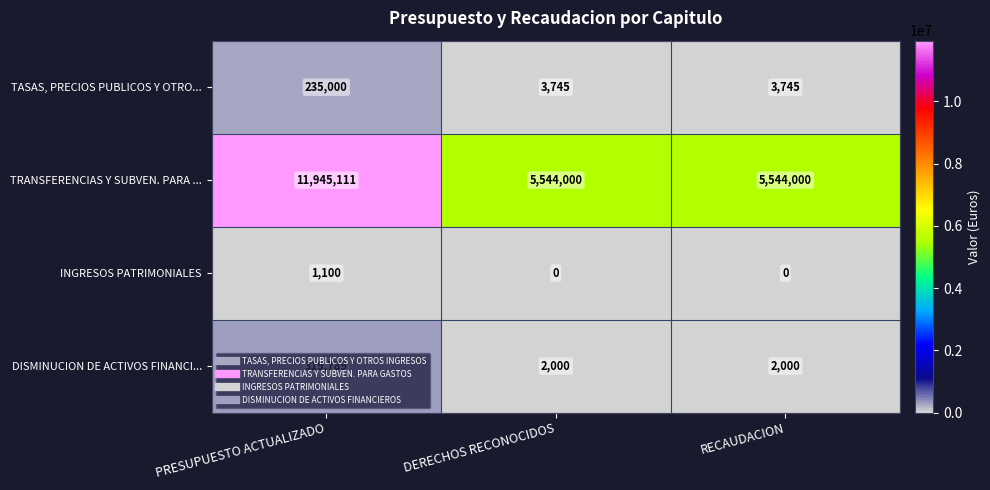

Is the value of TASAS, PRECIOS PUBLICOS Y OTRO... at PRESUPUESTO ACTUALIZADO greater than the value of DISMINUCION DE ACTIVOS FINANCI... at DERECHOS RECONOCIDOS?

Yes